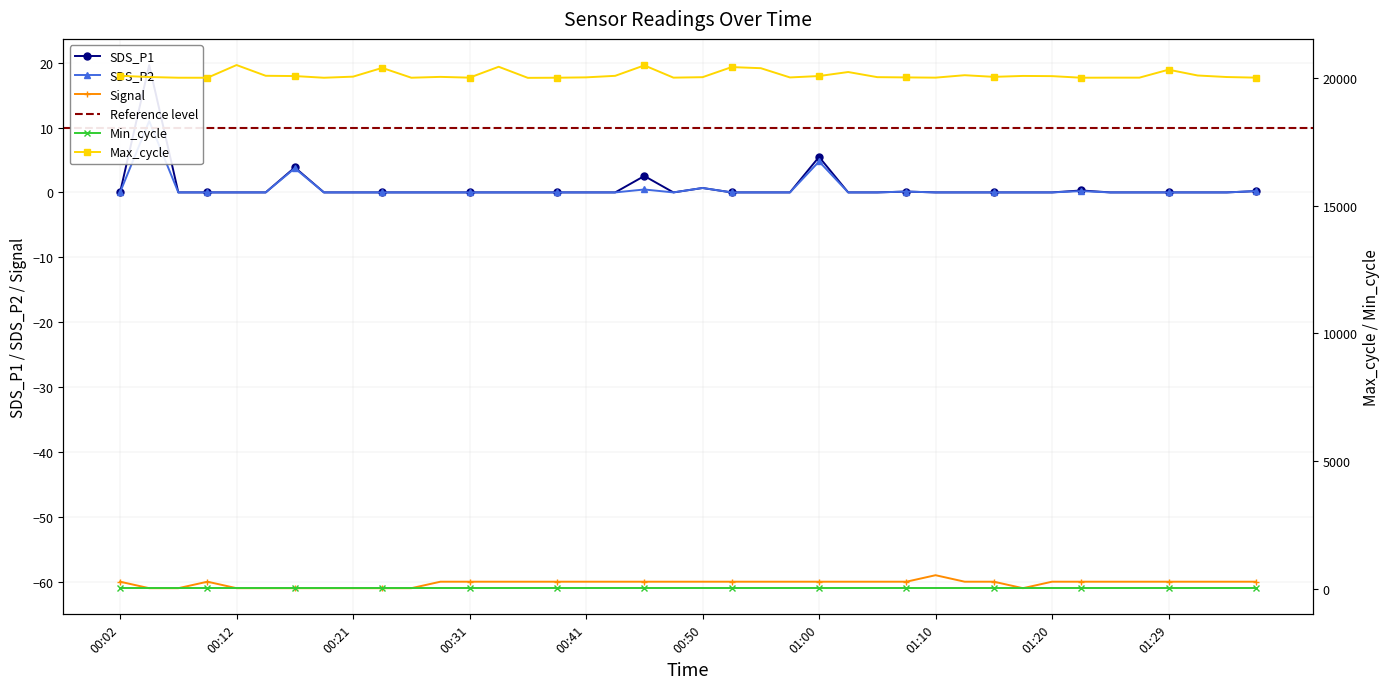

What is the maximum value for Signal?

-59